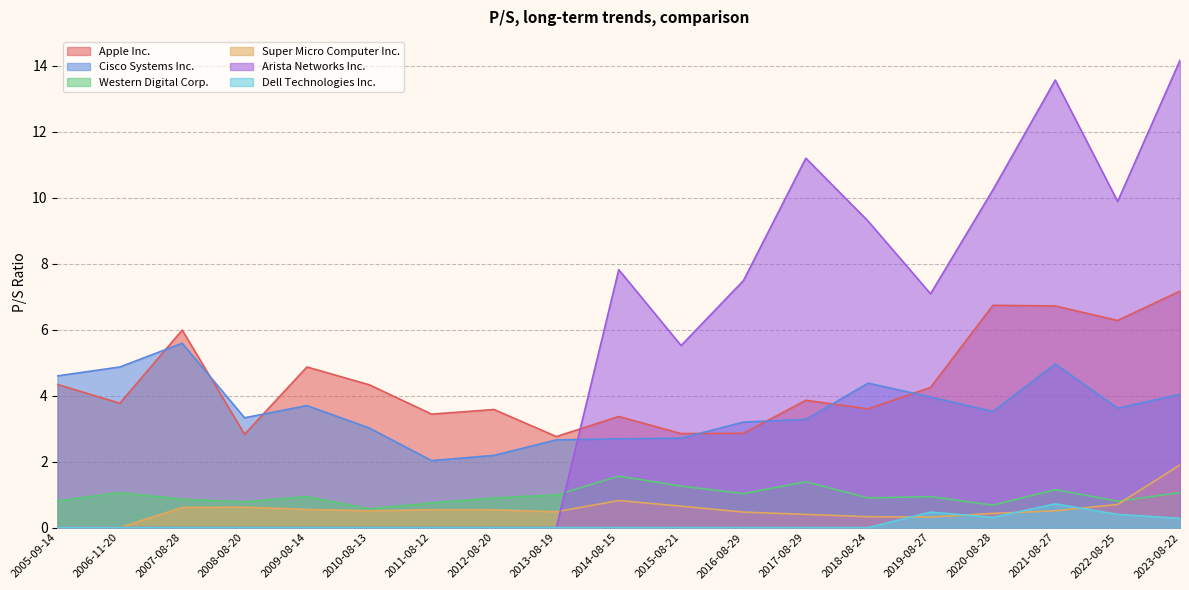

True or false: Super Micro Computer Inc. and Western Digital Corp. cross at least once.

True